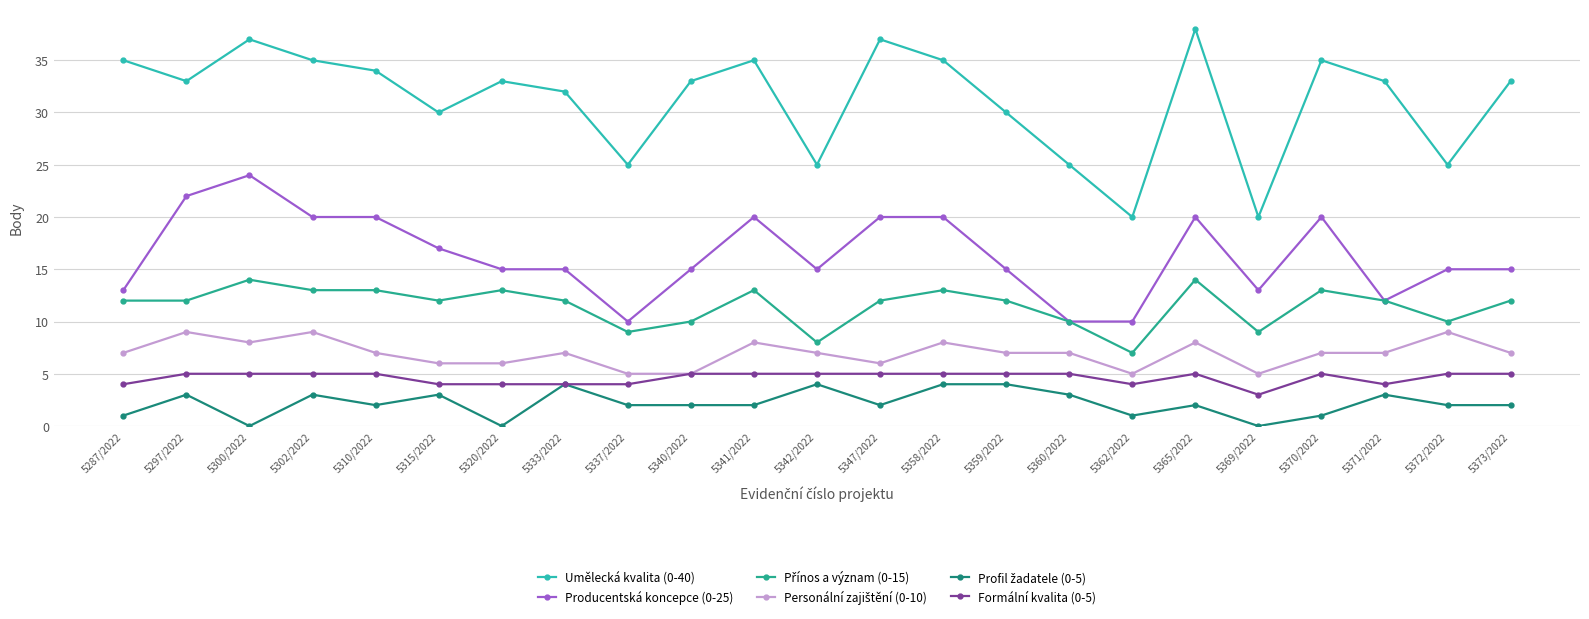

What is the spread (max minus min) of values at 5371/2022?

30